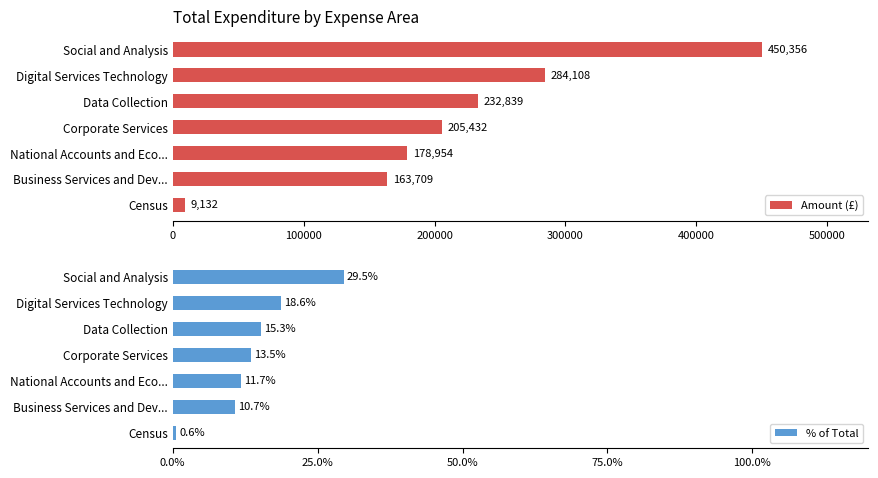

List the series in order of their overall mean, highest first.

Amount (£), % of Total